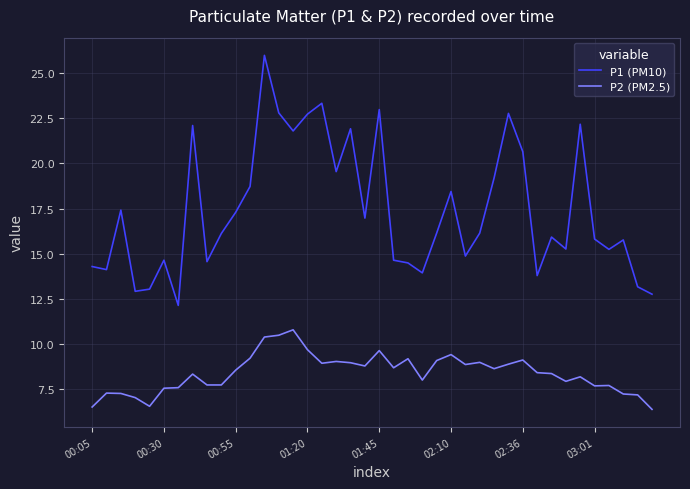

Which series has the largest total across all categories?

P1 (PM10)